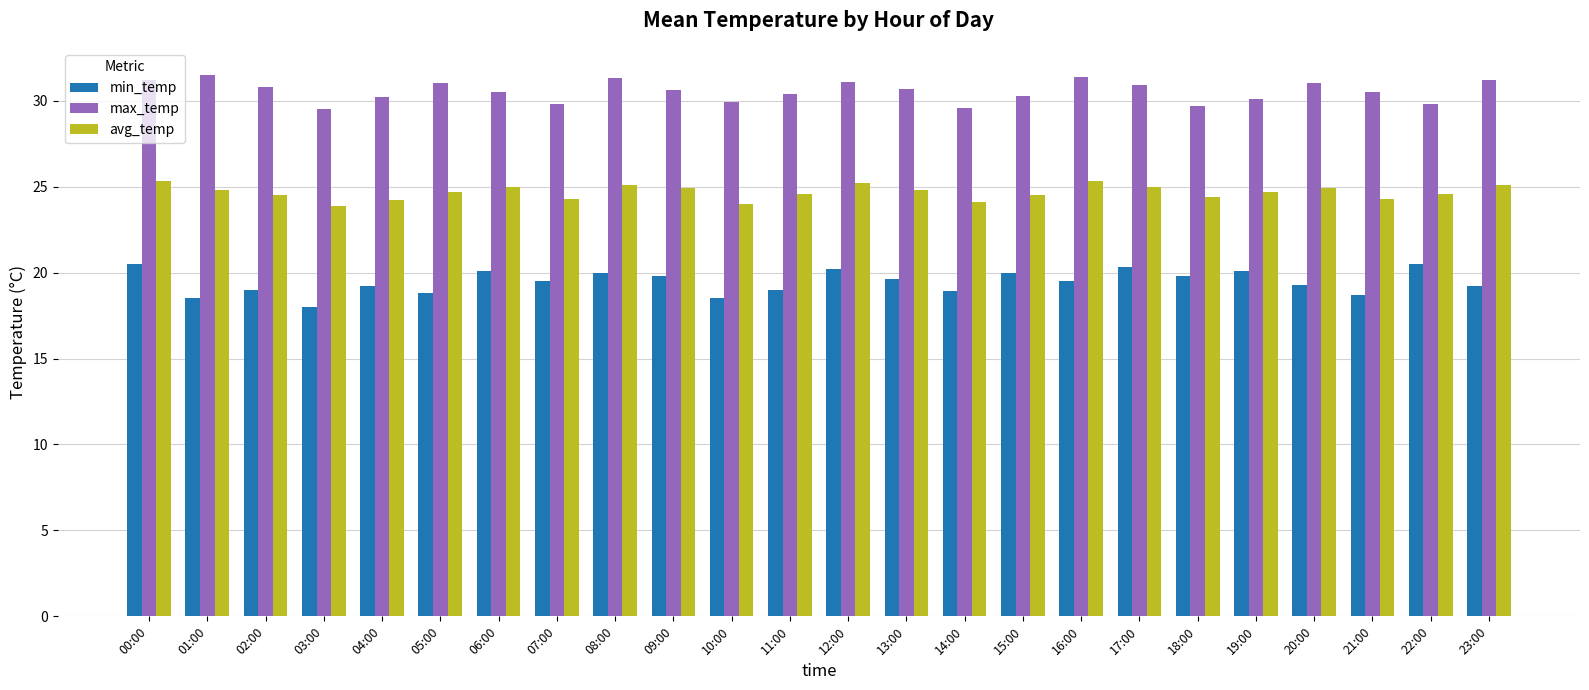

Are the bars horizontal?

No